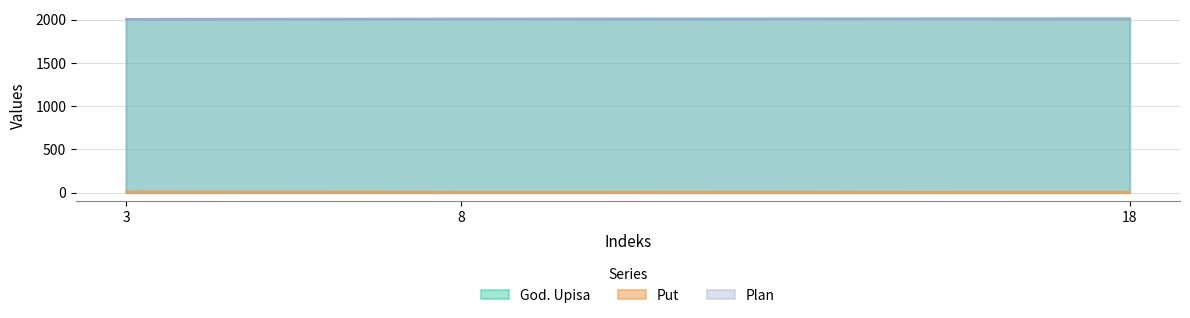

Is it true that Put equals 8 at 18?

False